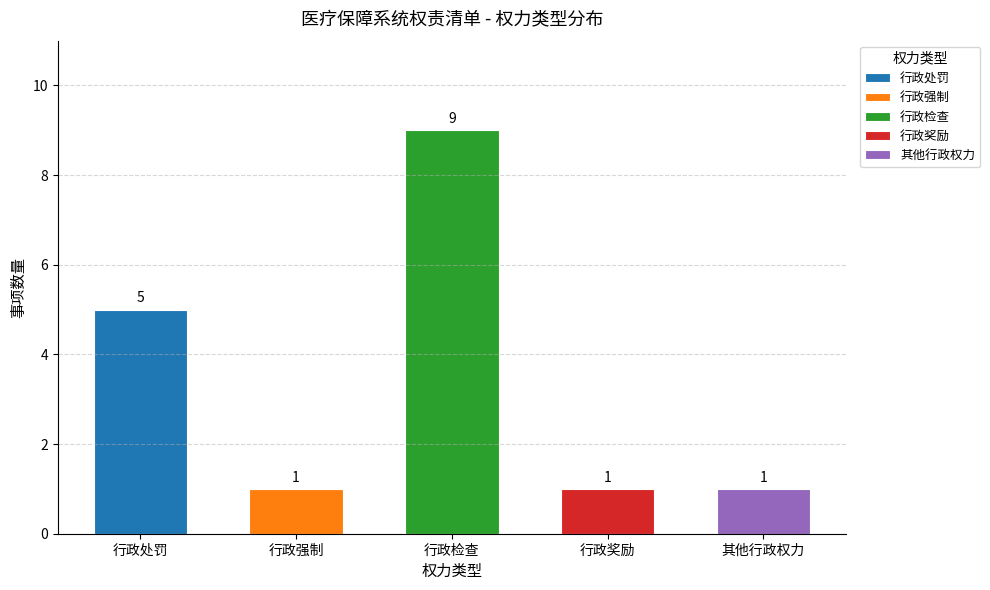

Is it true that 行政检查 equals 14 at 行政检查?

False